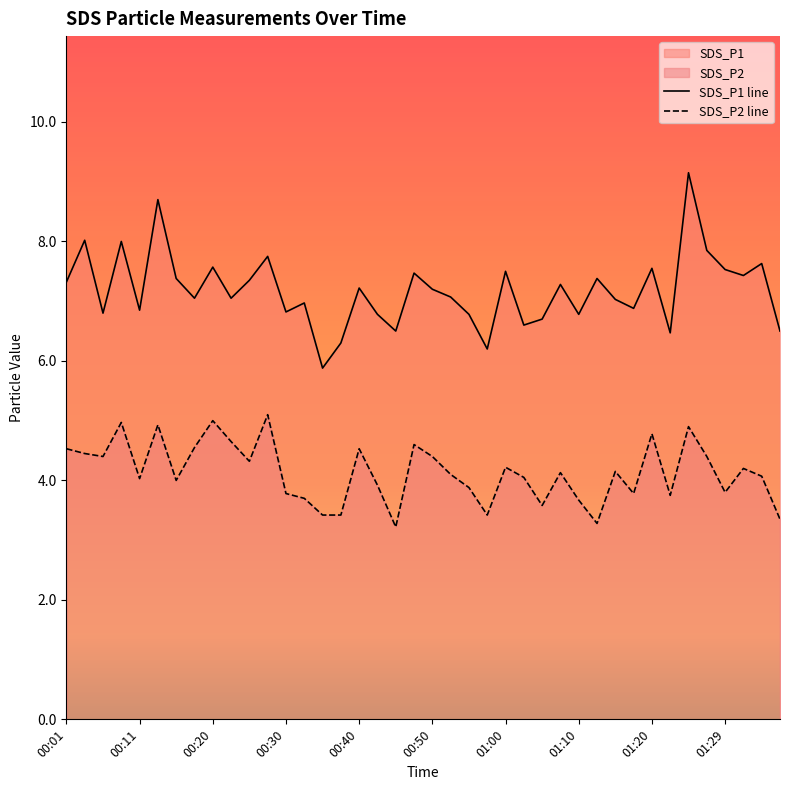

What is the lowest value of the SDS_P1 series?

5.9